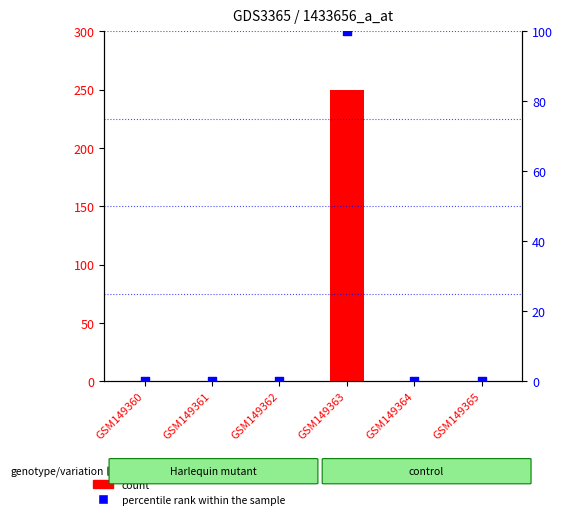

Which series has the largest total across all categories?

count